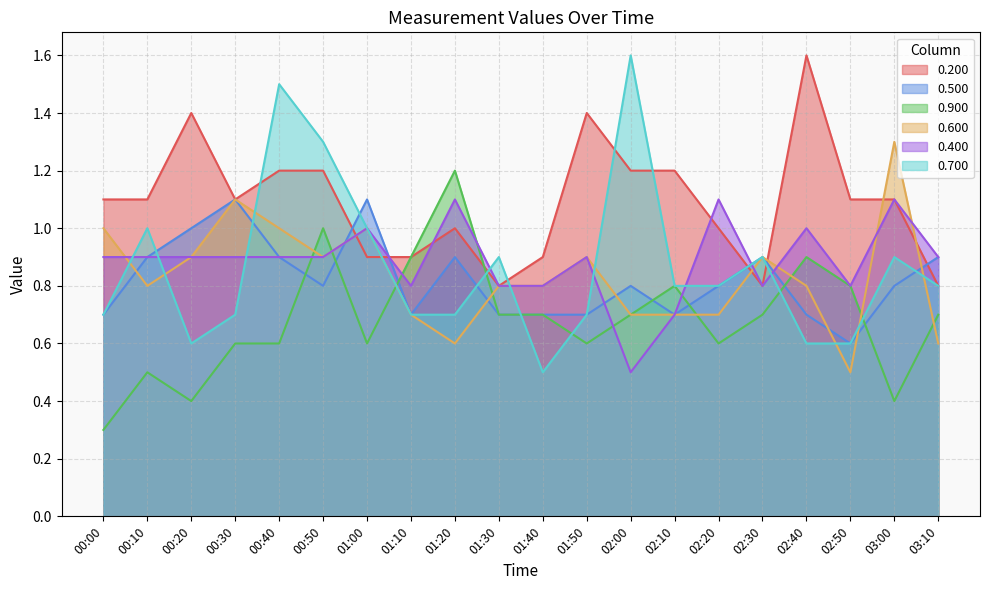

At 00:10, list the series in order from smallest to largest.

0.900, 0.600, 0.500, 0.400, 0.700, 0.200